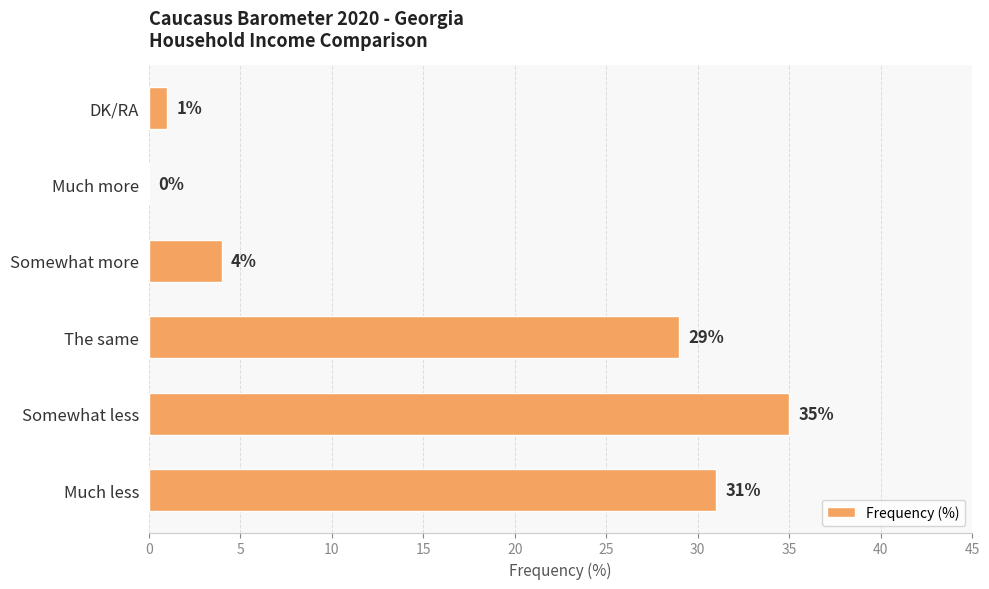

How many values are above zero?

5